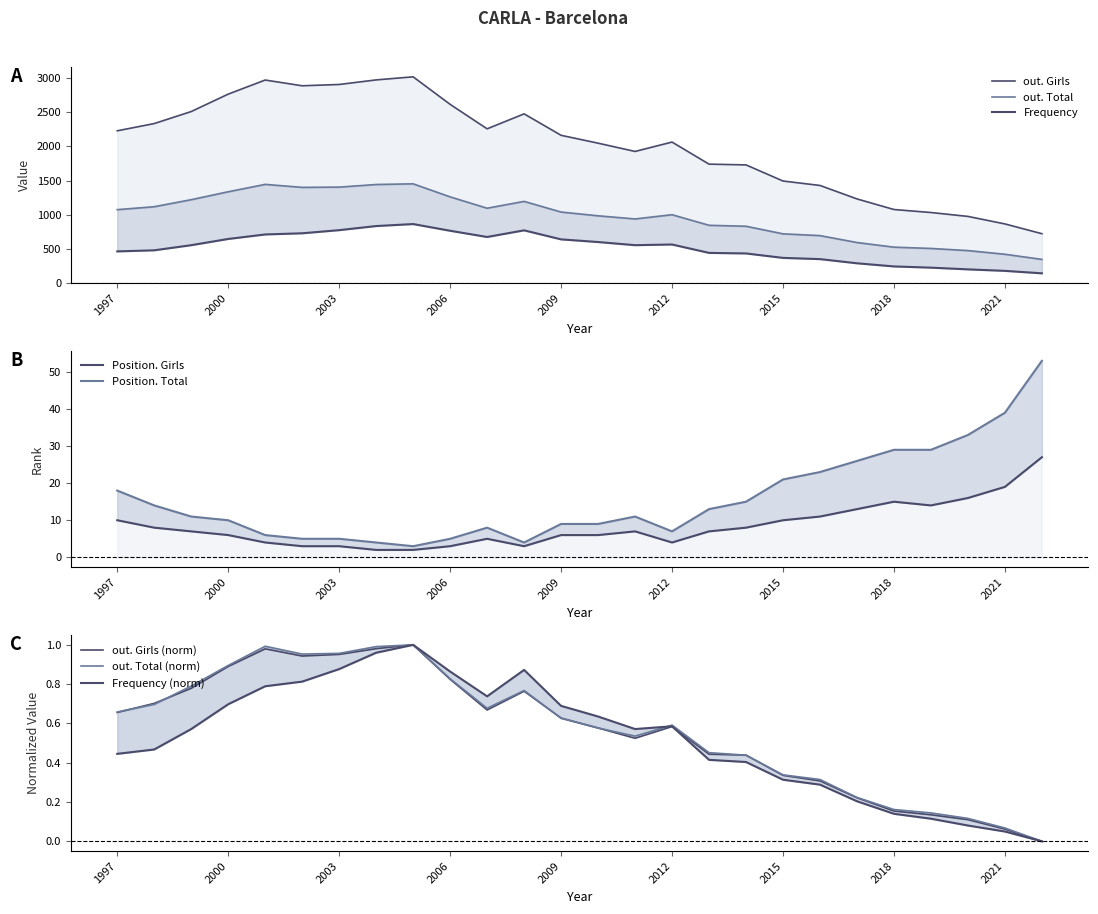

What is the value of the Position. Total point at the 18th from the left?

15